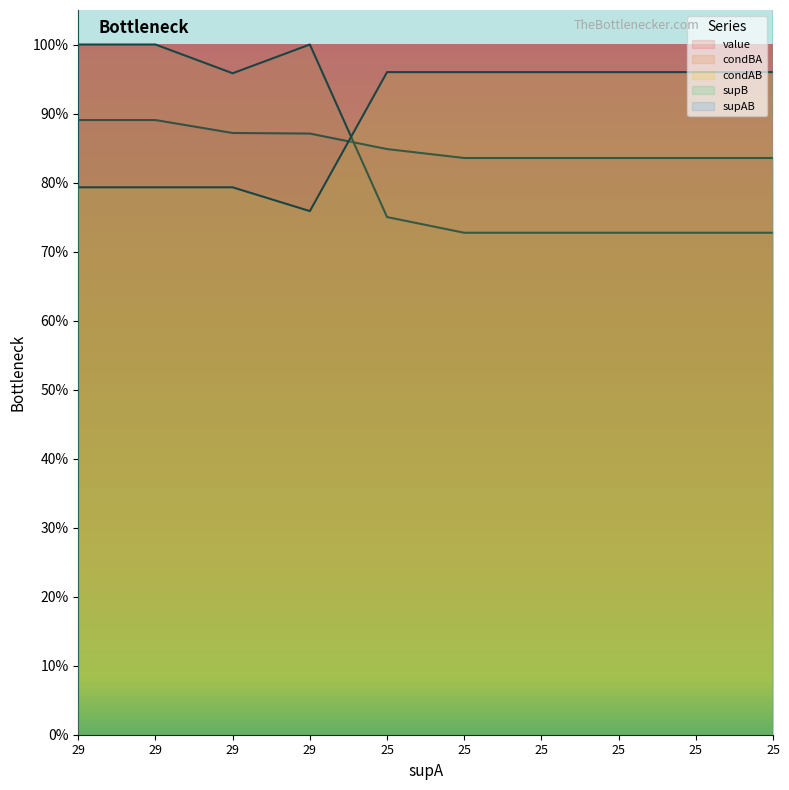

What is the average value of the condBA series?

0.8